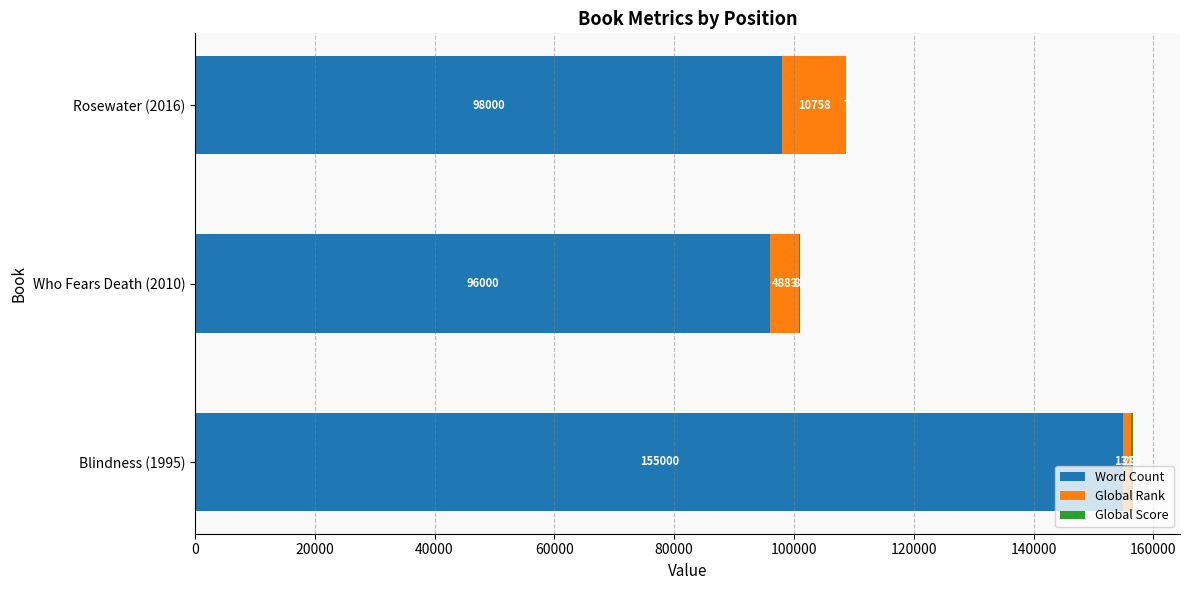

At which label does Word Count reach its peak?

Blindness (1995)